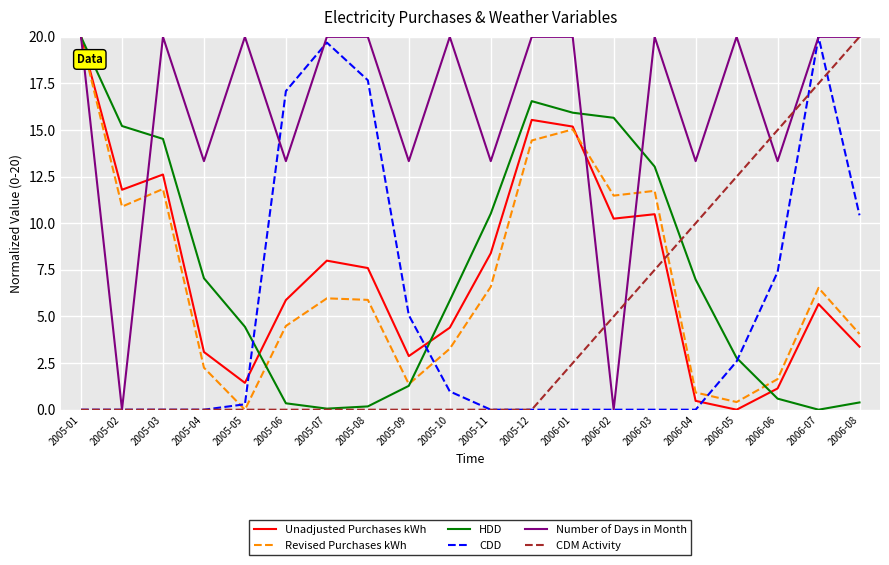

At which category is the sum across all series the highest?

2005-01